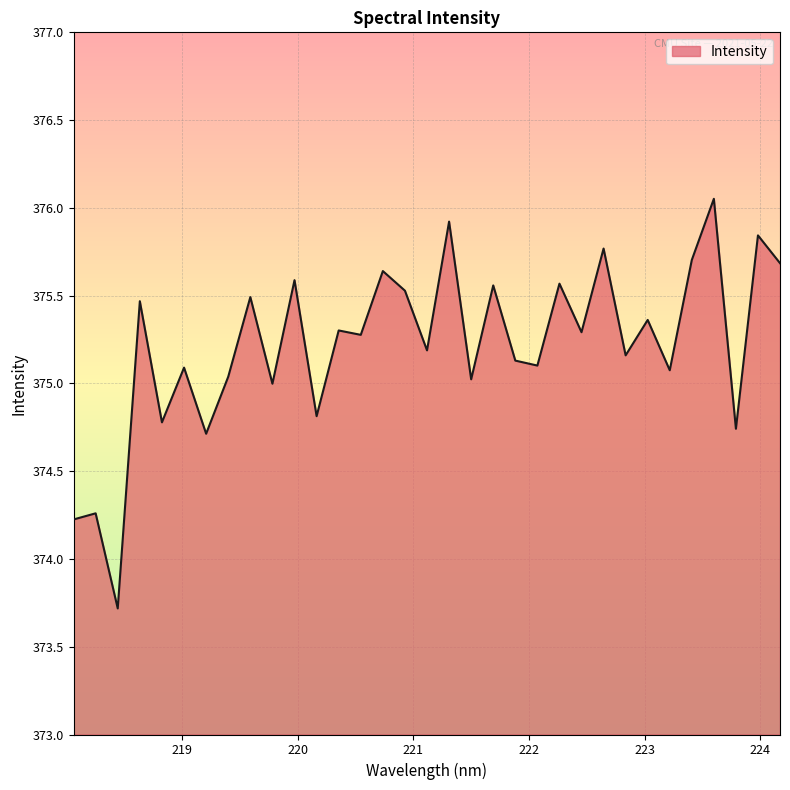

What is the smallest value displayed?

373.7